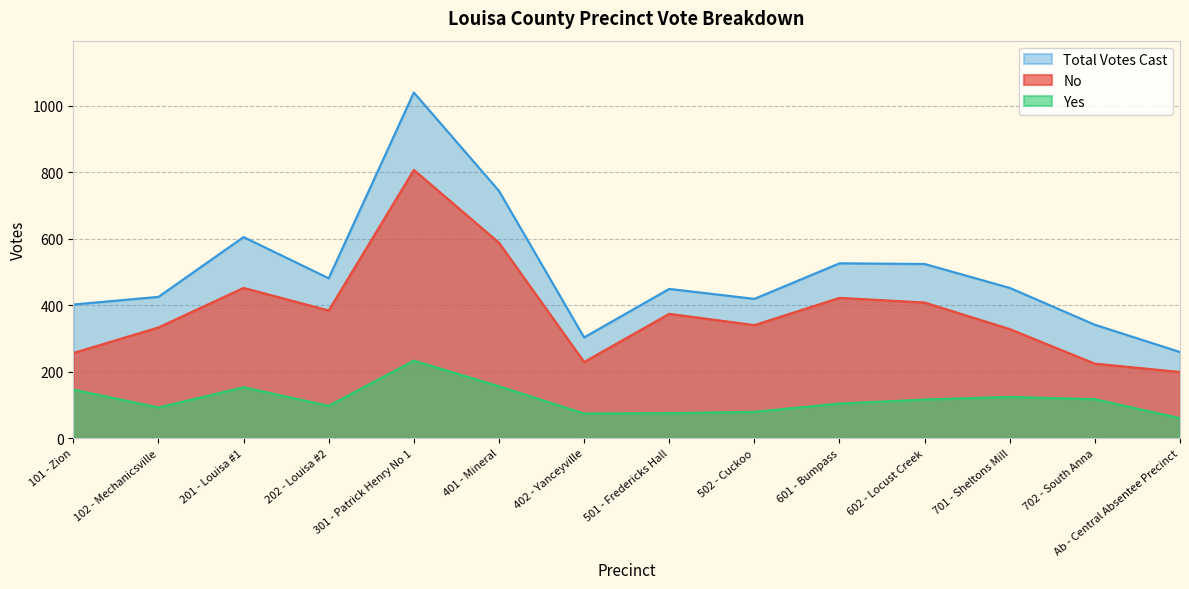

What is the value of the No point at the 14th from the left?

199